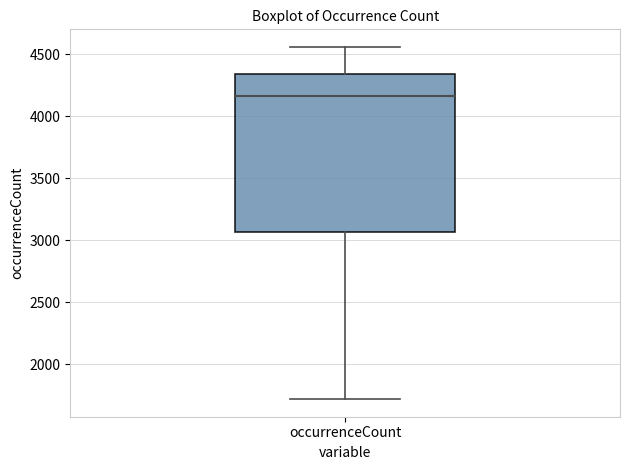

Read this box plot against the y-axis: the position of the median line, the range covered by the box, and the ends of both whiskers. The values are not printed on the chart, so give them approximately, as read against the axis.

median 4150, box 3050 to 4350, whiskers 1700 to 4550